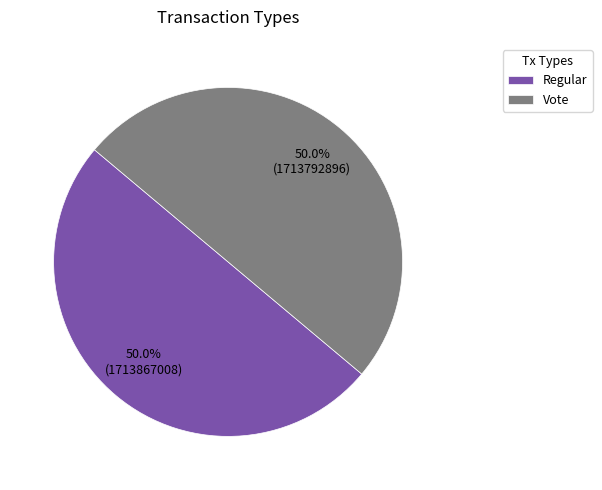

To the nearest percent, what percentage of the pie is Vote?

50%